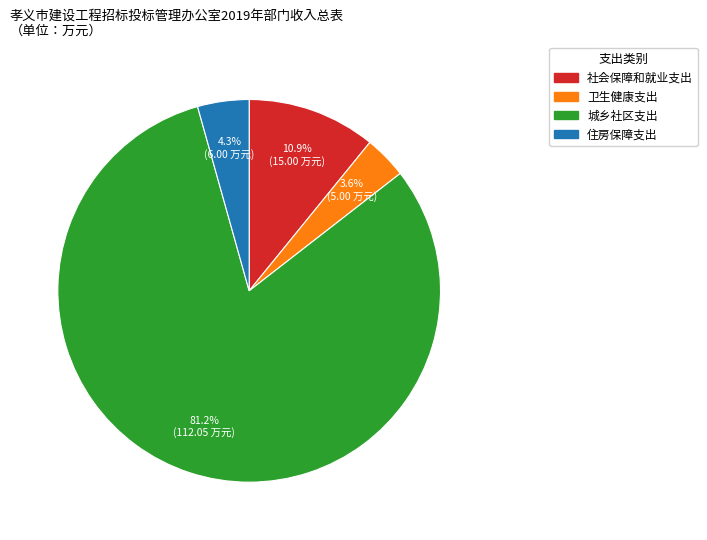

Between 城乡社区支出 and 住房保障支出, which is larger?

城乡社区支出